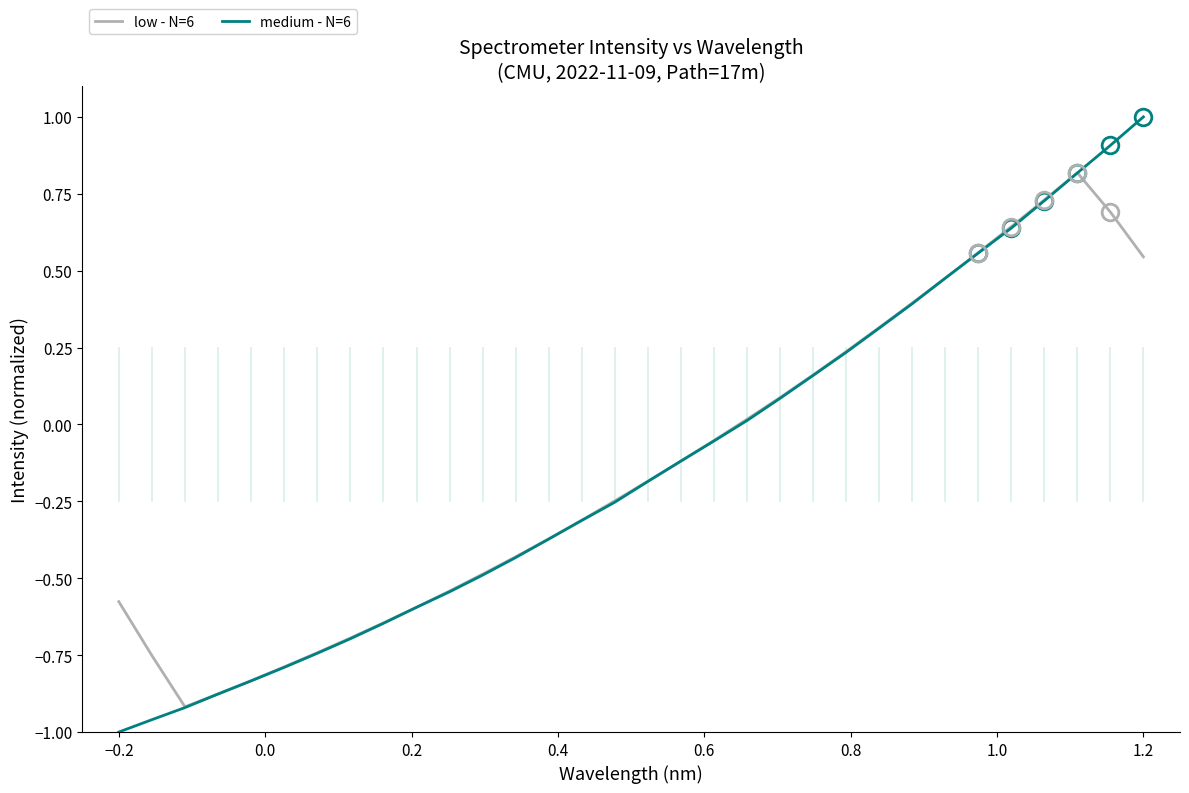

What is the sum of all medium - N=6 values?

-4.5